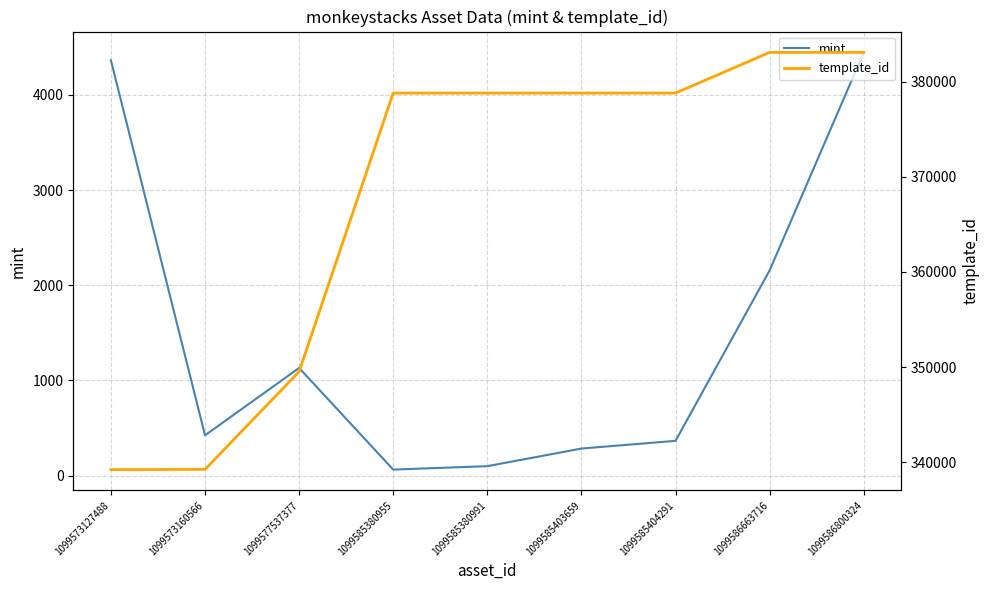

What is the value of the mint point at the 1st from the left?

4364